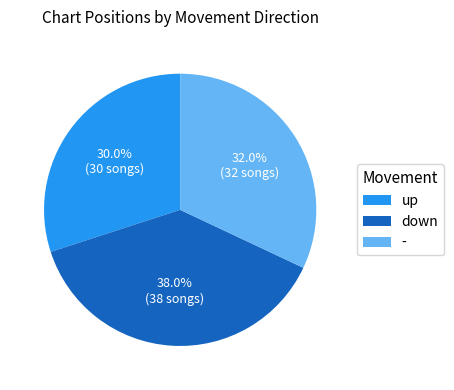

What percentage is the - slice, to the nearest percent?

32%